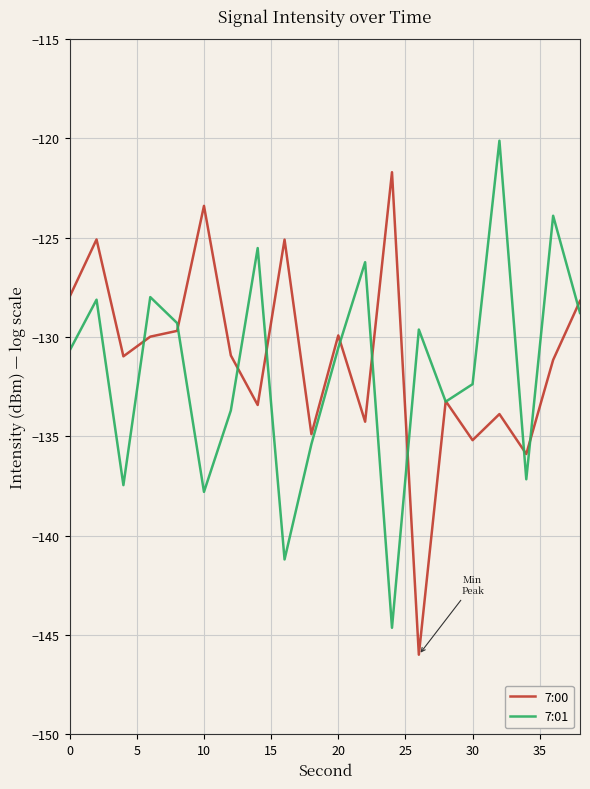

What is the maximum value shown in the chart?

-120.1